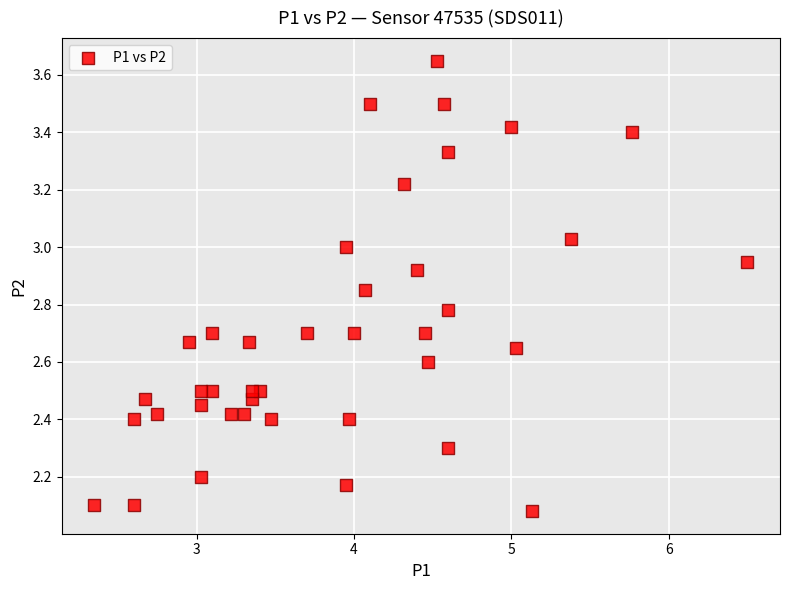

What is the range of Y values (max minus min)?

1.6